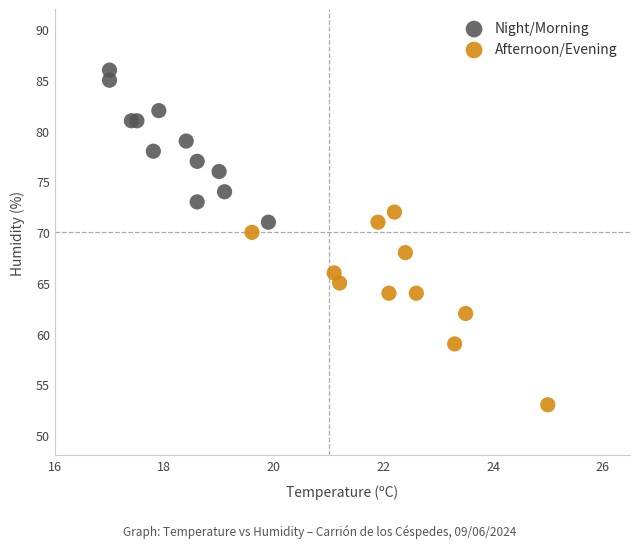

Which series has the largest Y range (max minus min)?

Afternoon/Evening